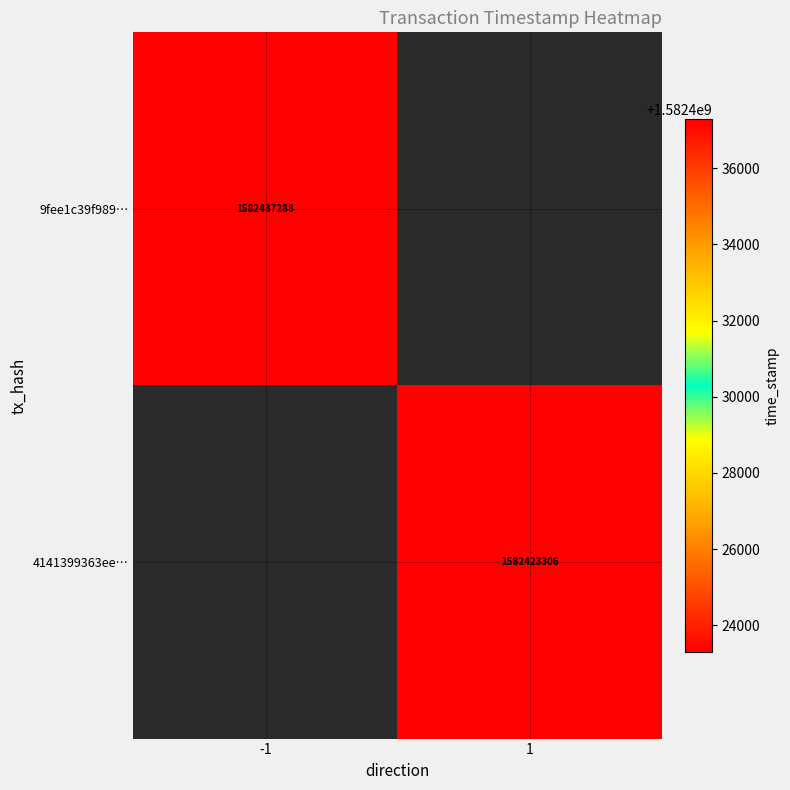

Is it true that 4141399363ee… equals 2707271889 at 1?

False